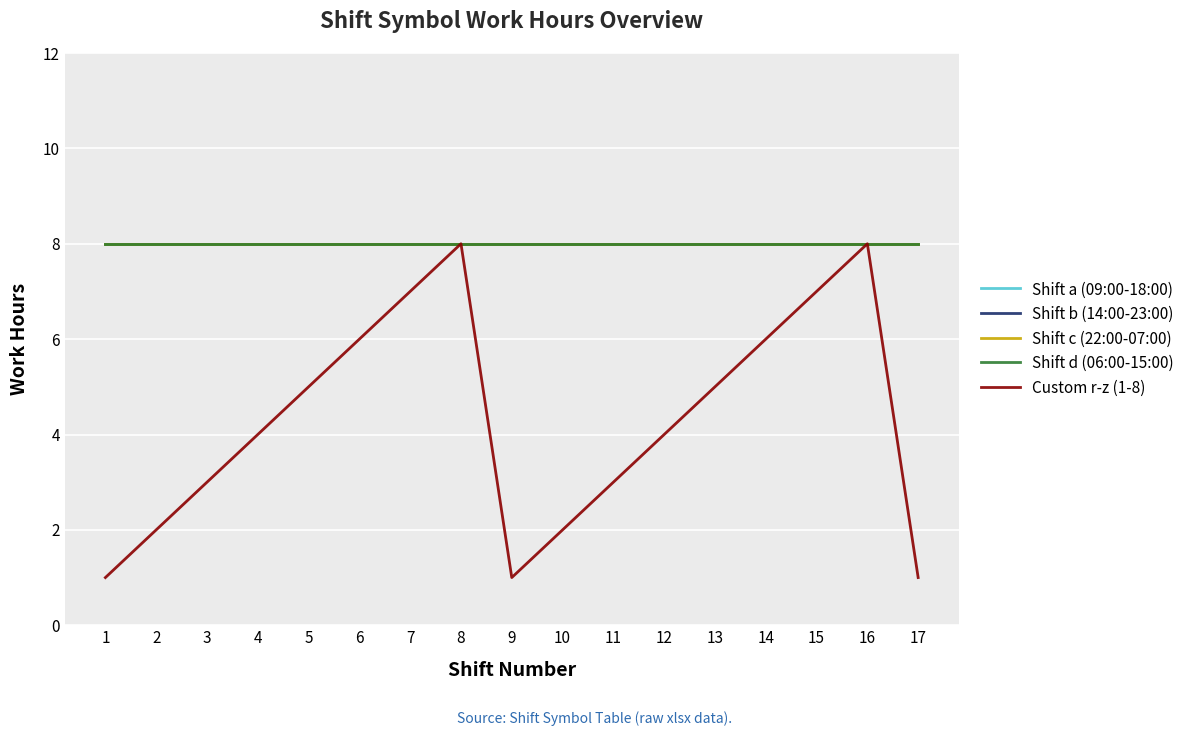

Is this an area chart (filled region under the line)?

No